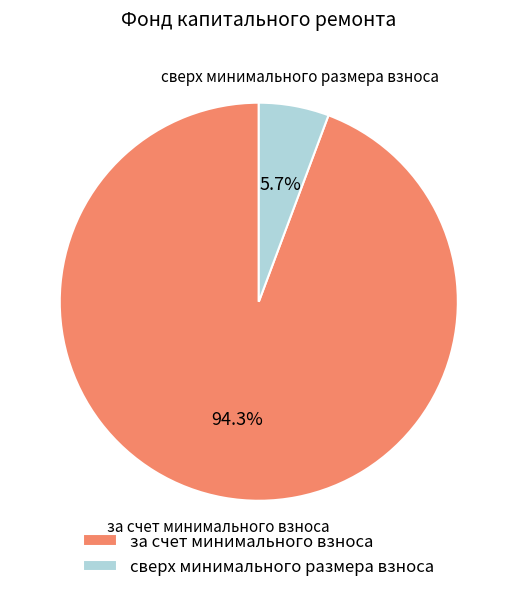

What percentage is the за счет минимального взноса slice, to the nearest percent?

94%